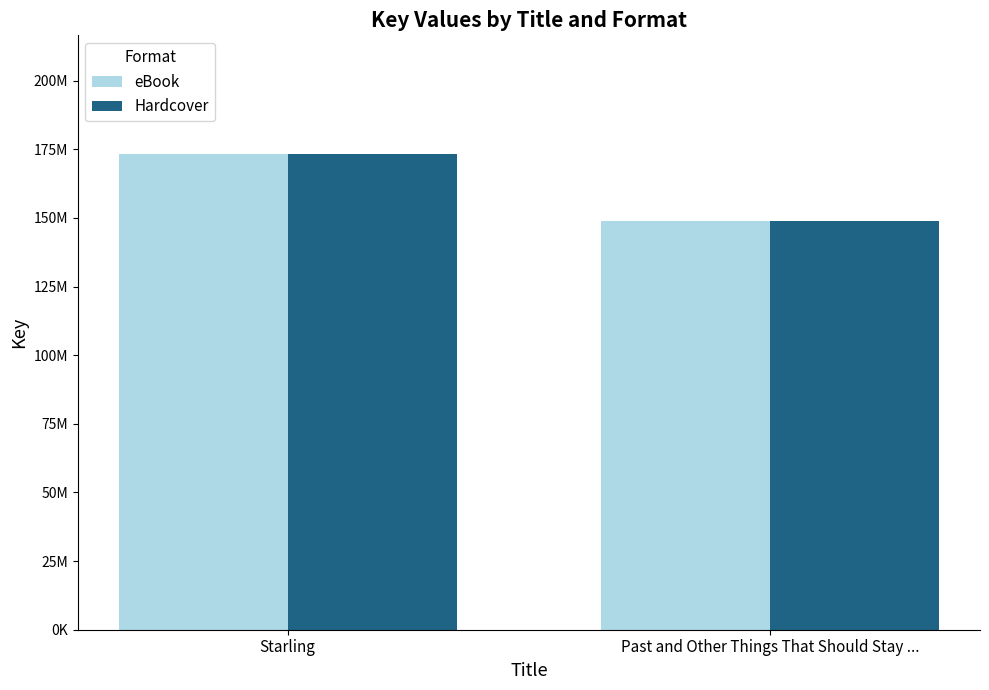

What are all the series names shown in the legend?

eBook, Hardcover